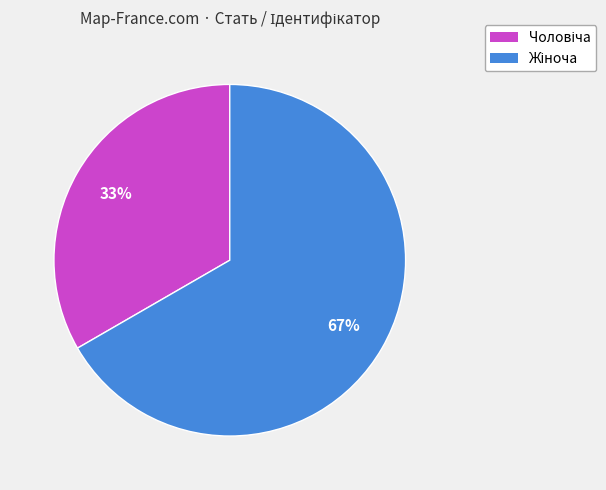

Is there any slice that represents more than half of the pie?

Yes